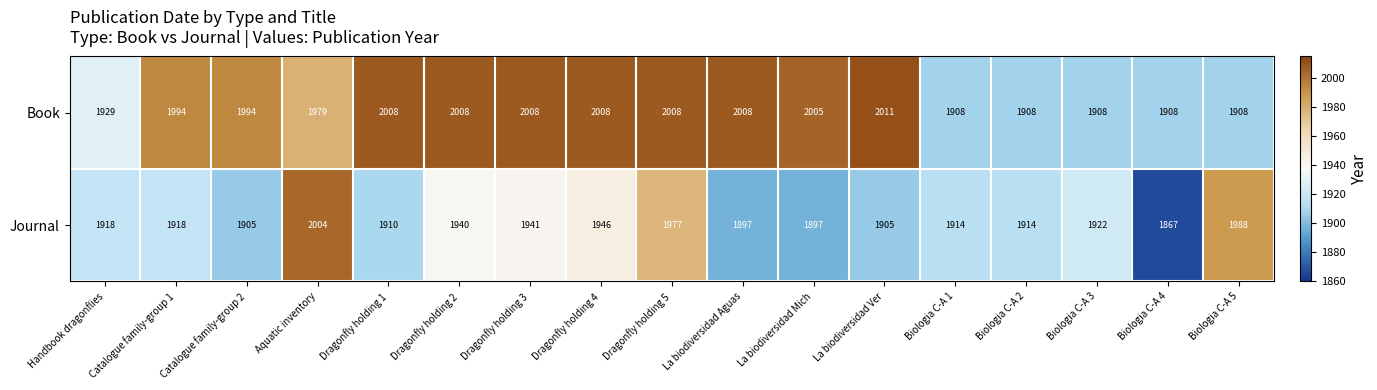

The Book series shows 2008 at Dragonfly holding 2. True or false?

True